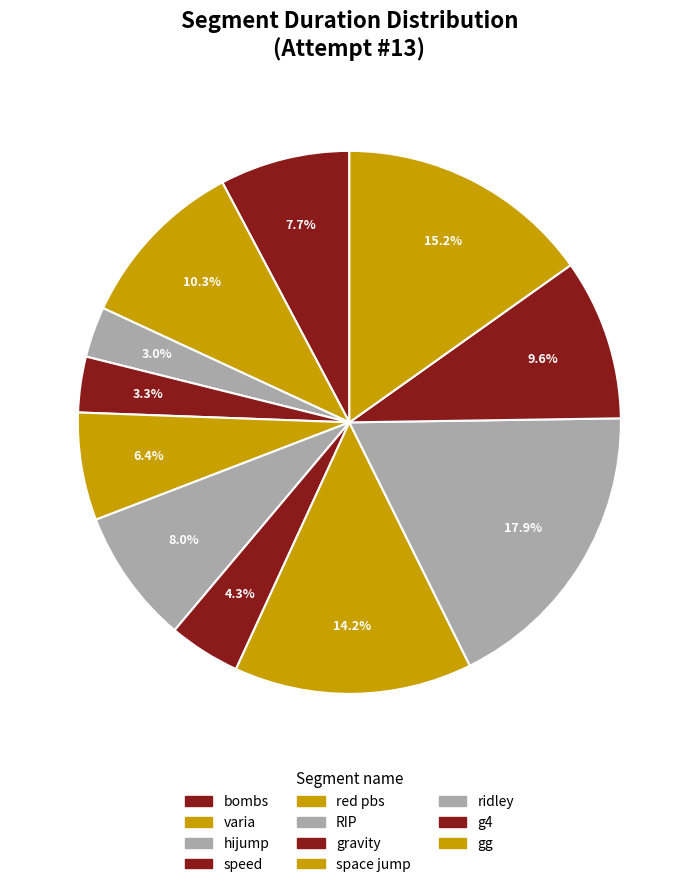

To the nearest percent, what is the combined percentage of space jump and hijump?

17%